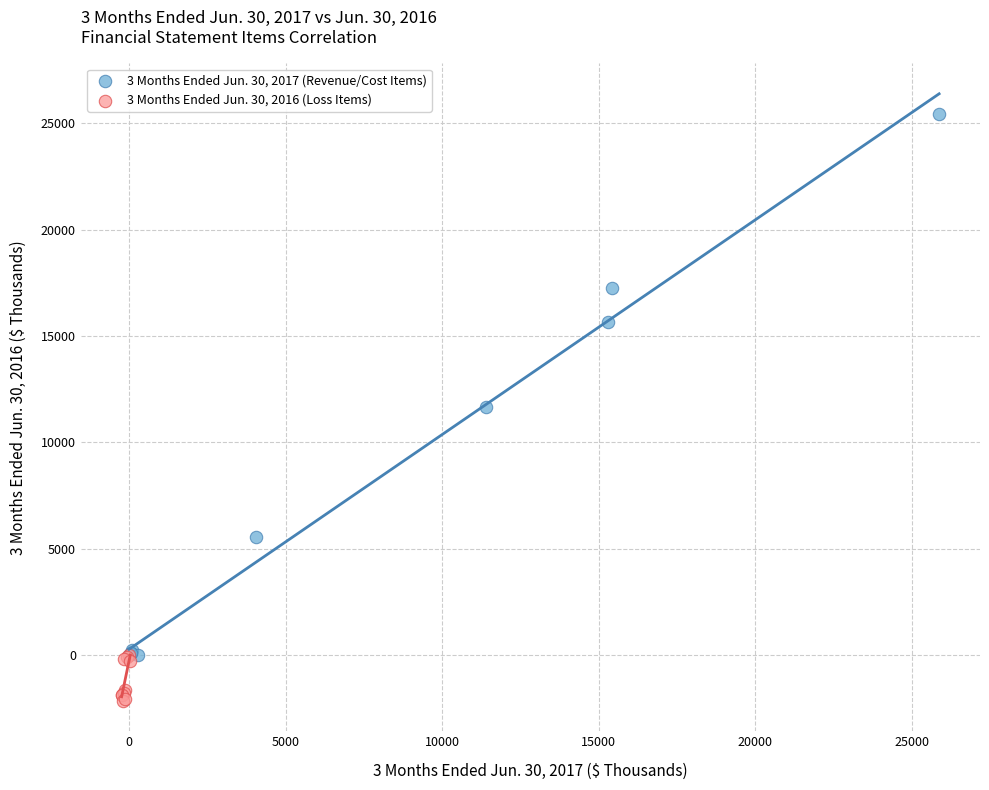

Which series has the widest spread of Y values?

3 Months Ended Jun. 30, 2017 (Revenue/Cost Items)